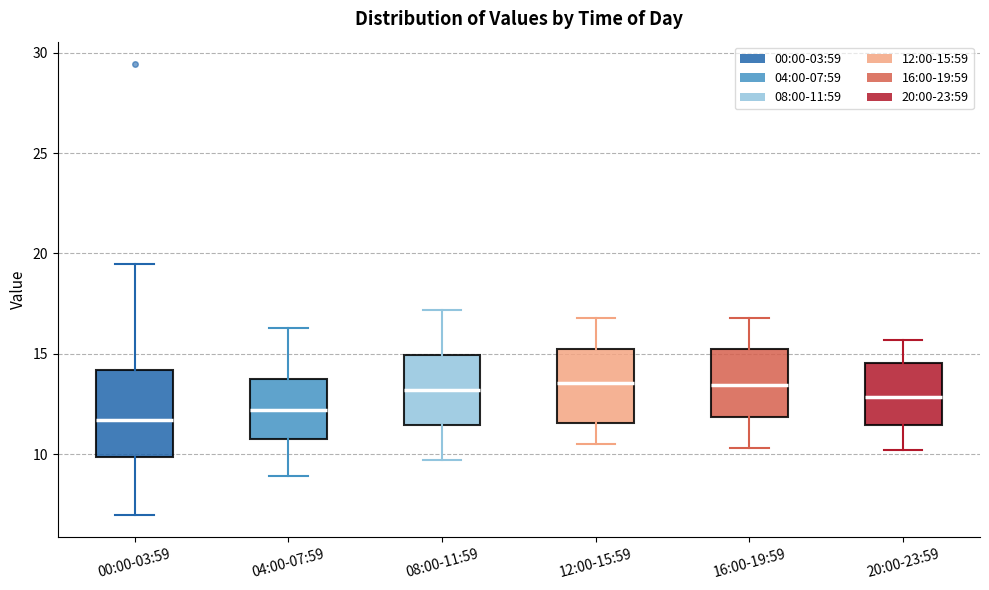

Where is the lower edge of the box for 08:00-11:59 on the y-axis? The values are not printed on the chart, so give them approximately, as read against the axis.

11.5